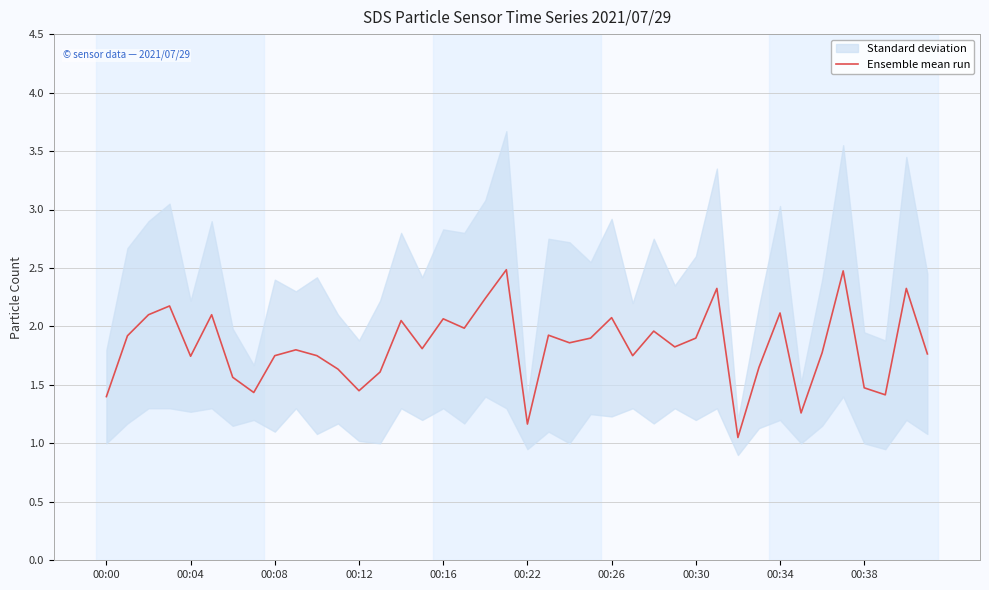

The Ensemble mean run series shows 1.9 at 00:30. True or false?

True